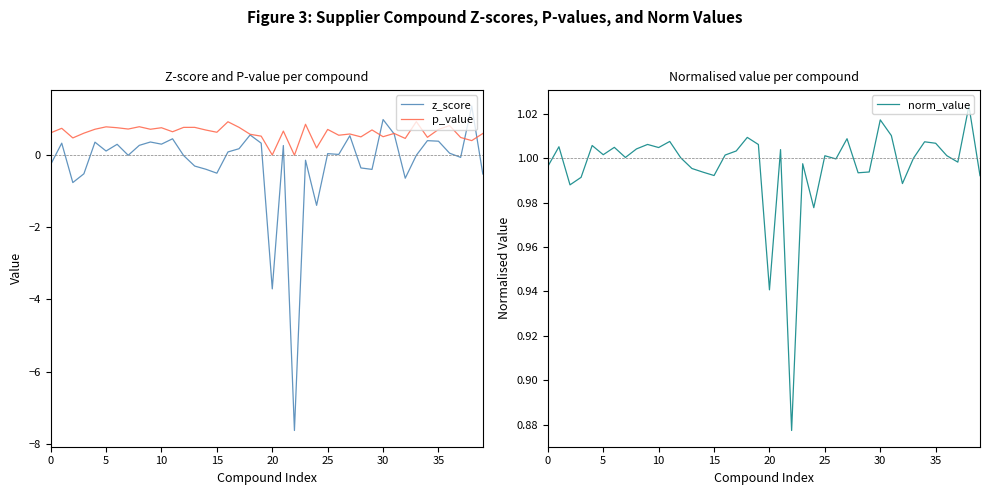

The value of z_score at 38 is 1.4. True or false?

True